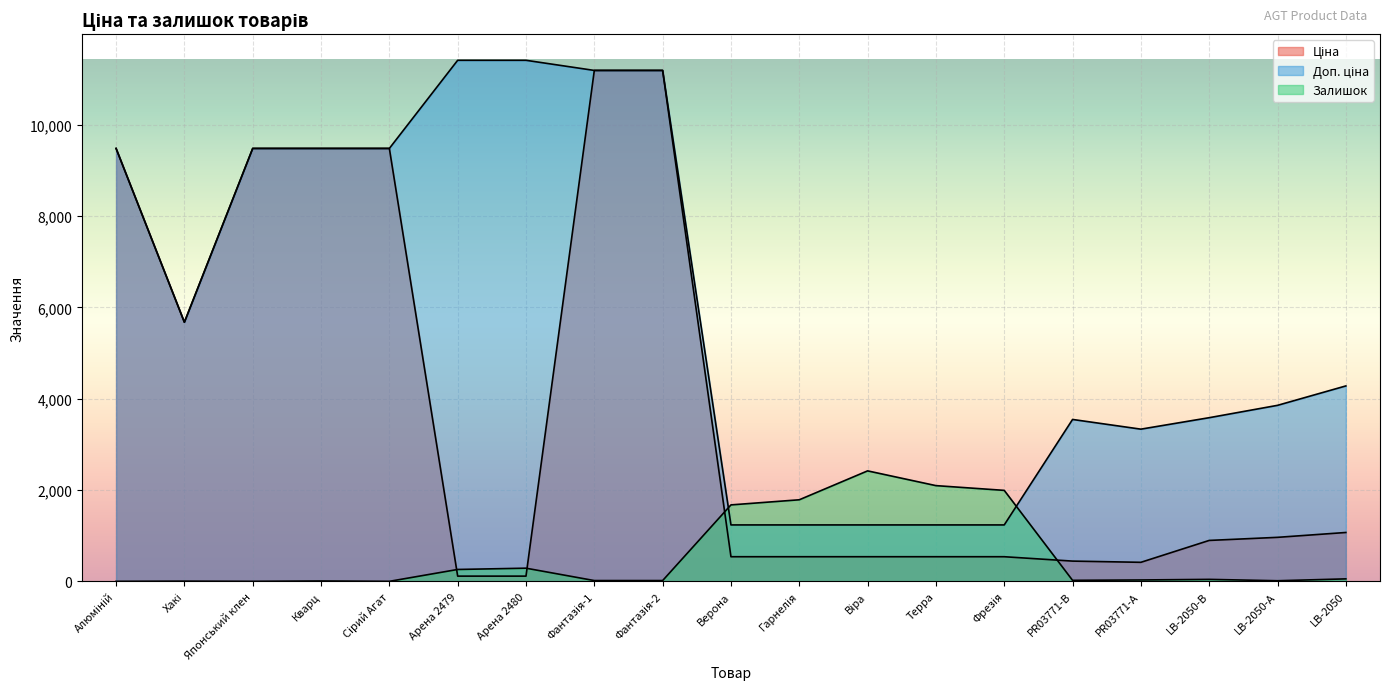

Which has a higher value, LB-2050-А or Японський клен?

Японський клен